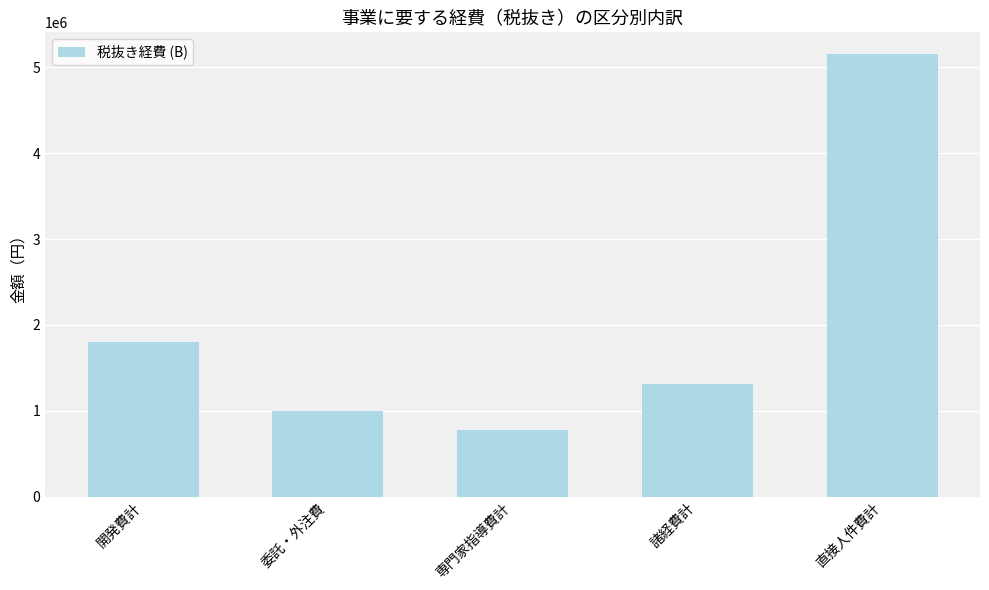

Count the number of categories in the chart.

5